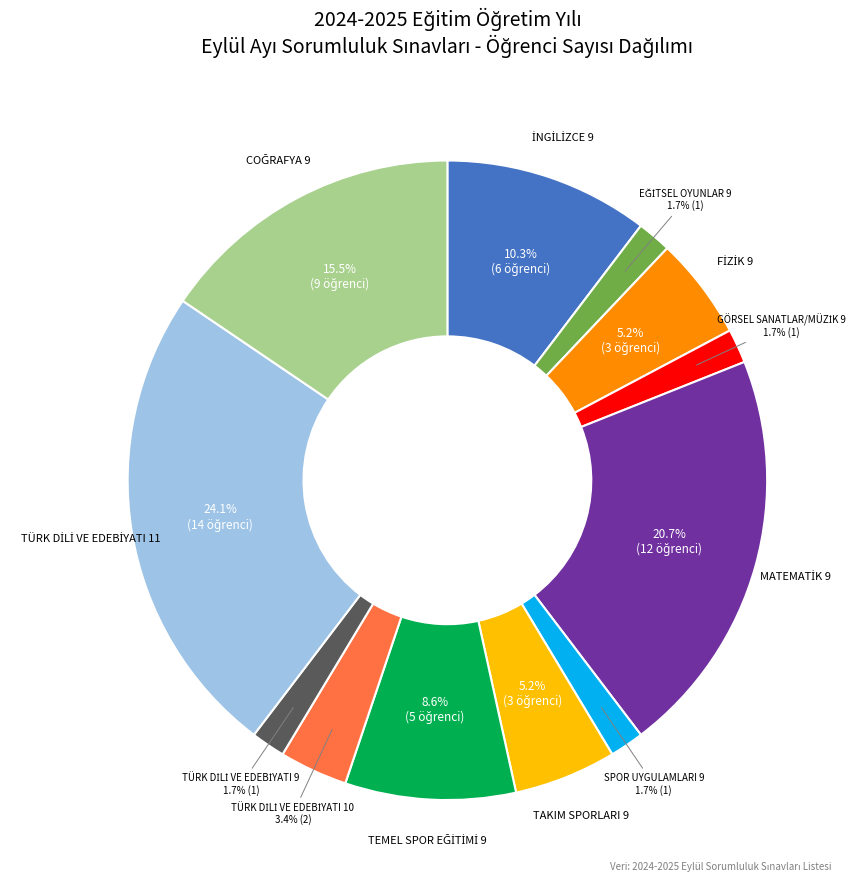

Is there a majority slice in this chart?

No